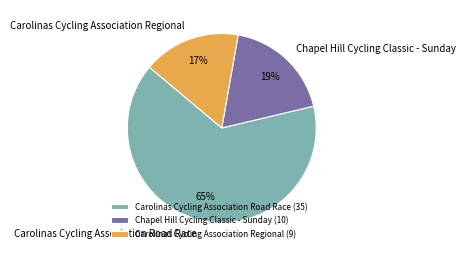

Count the number of slices in the pie.

3